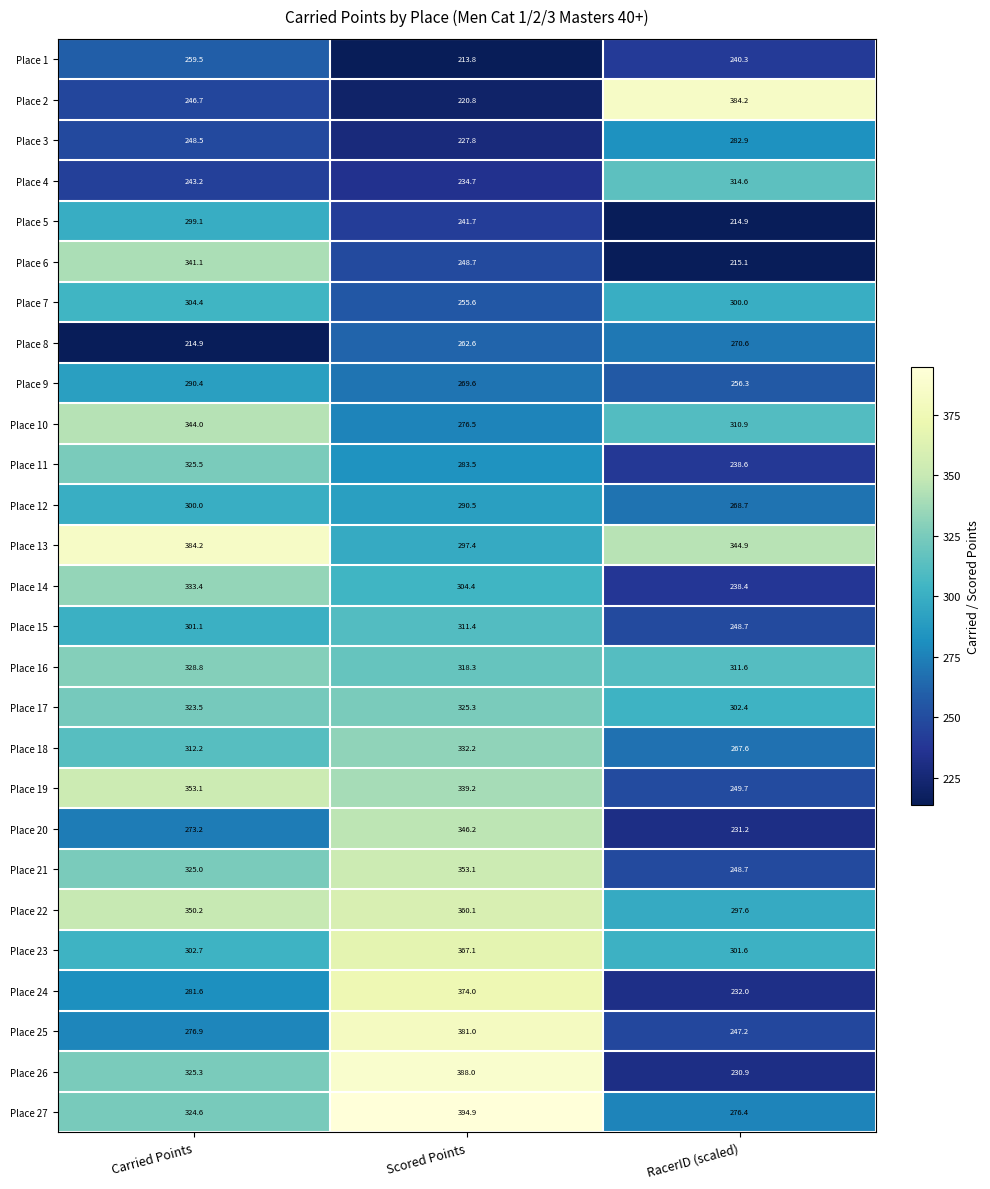

At how many categories does at least one series exceed 334?

3